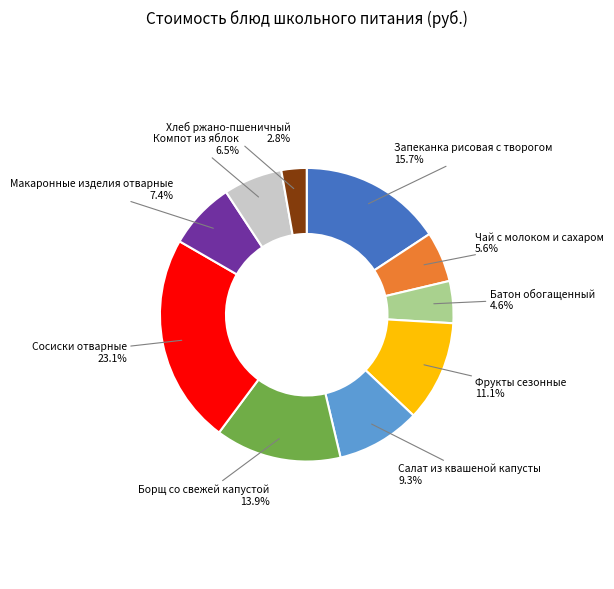

Does Макаронные изделия отварные account for over 50% of the chart?

No